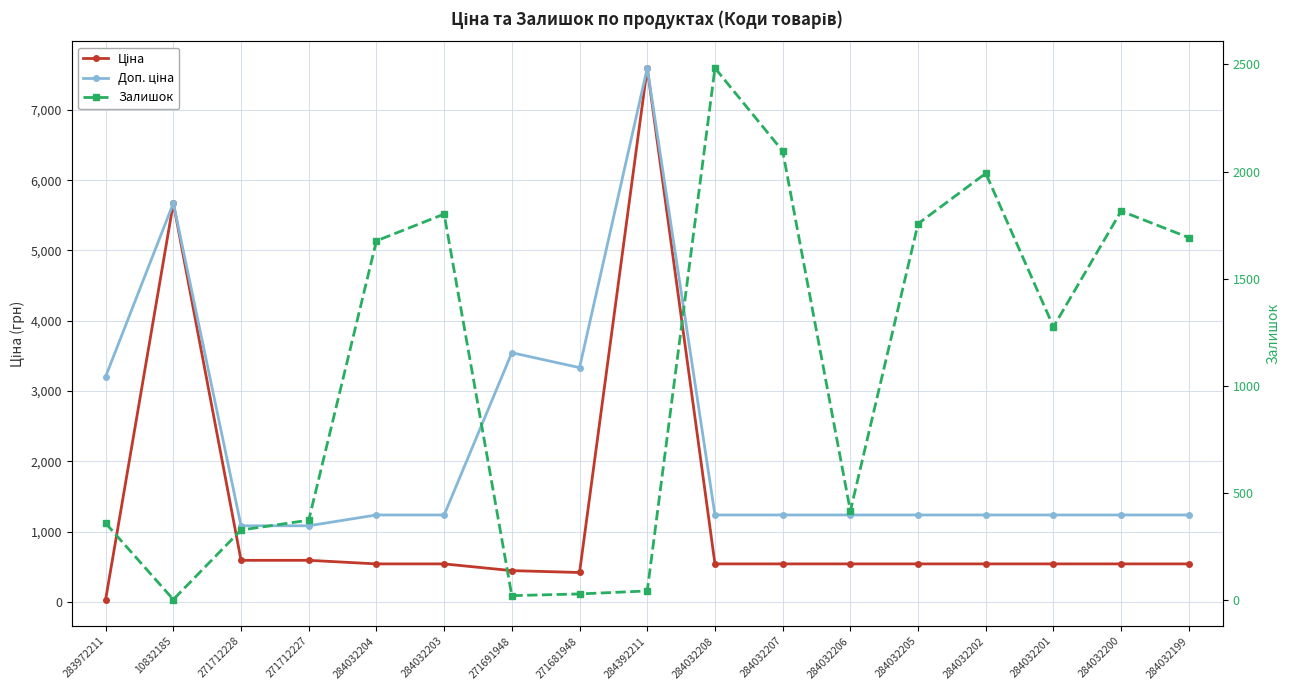

What is the smallest value displayed?

4.0